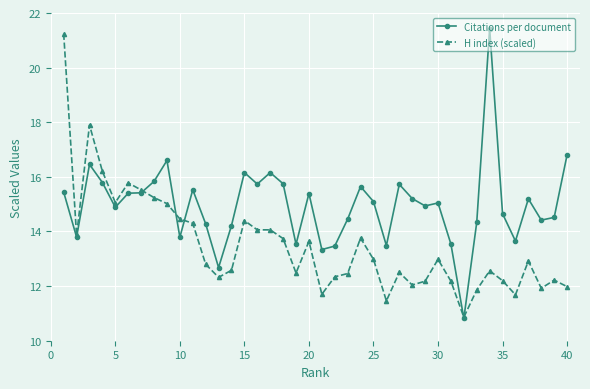

Does the chart display data point markers on the line(s)?

Yes